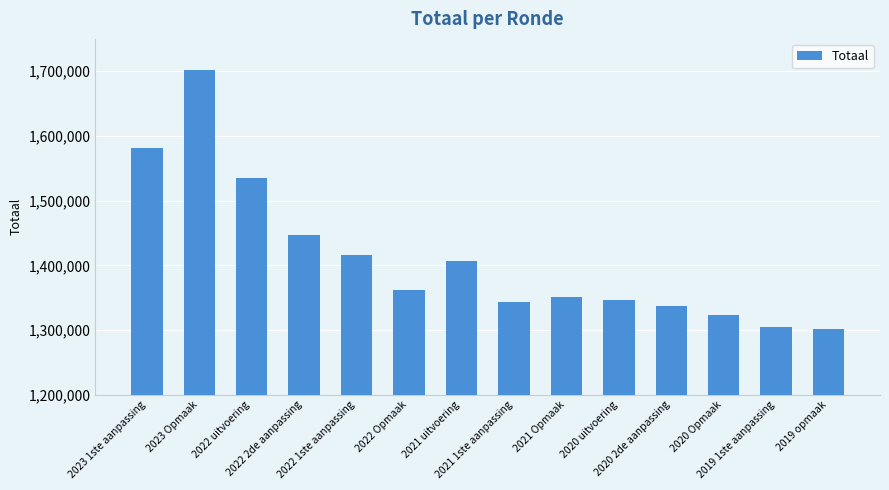

What is the difference between the maximum and minimum values?

399795